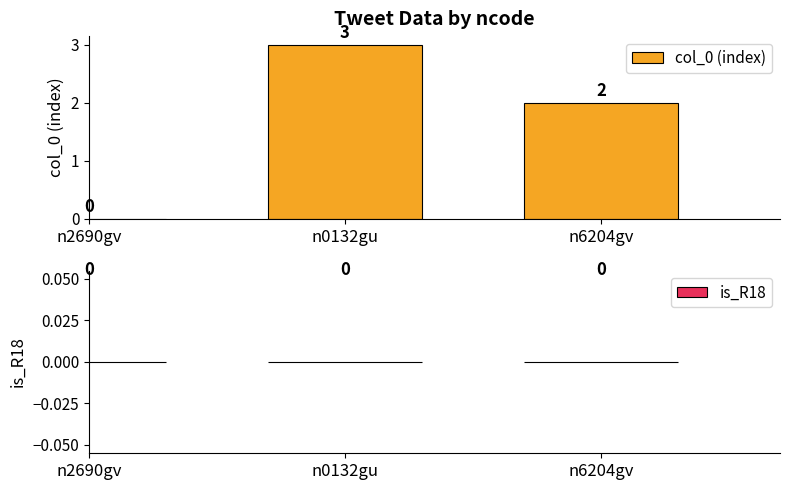

Between n6204gv and n0132gu, which is larger?

n0132gu